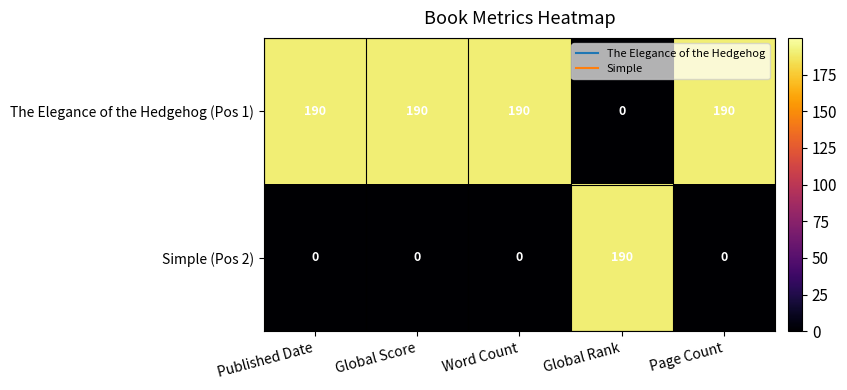

What is the sum of the Simple (Pos 2) values at Global Score and Global Rank?

190